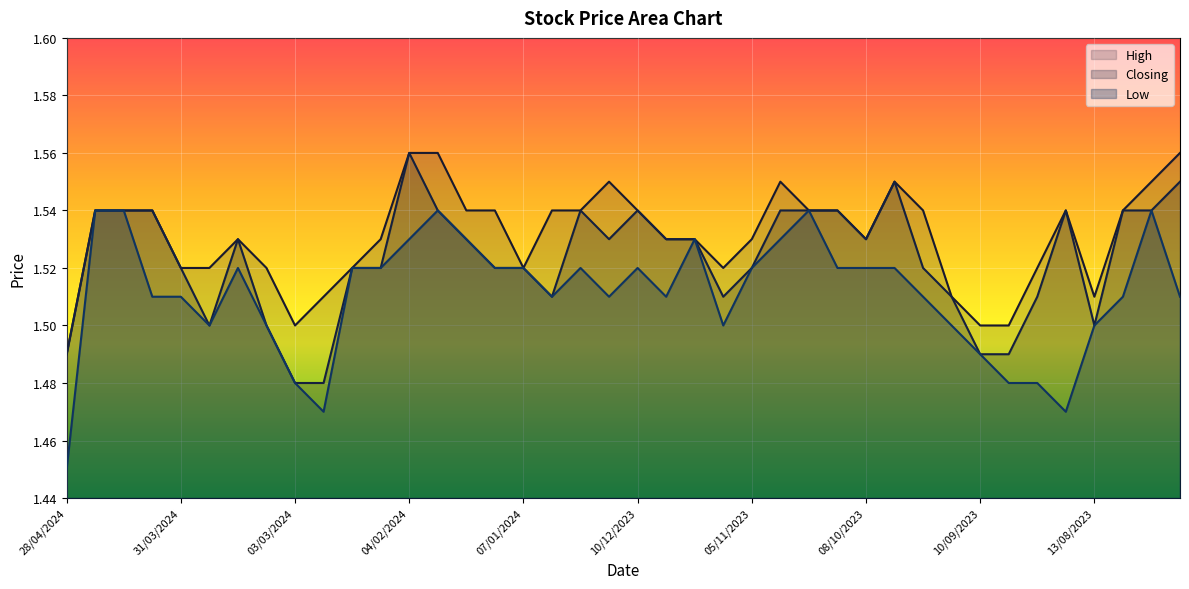

The value of Low at 03/03/2024 is 1.5. True or false?

True